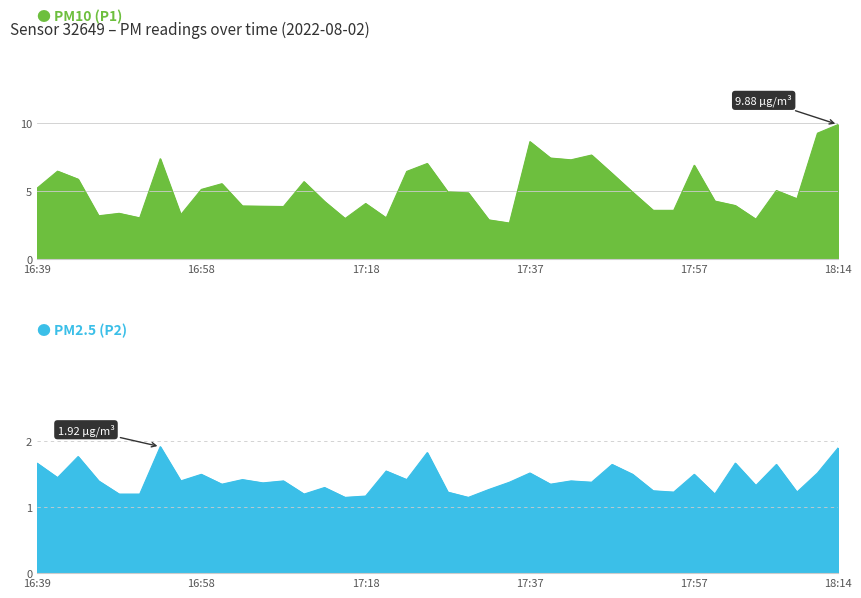

The P1 series shows 7.2 at 21. True or false?

False